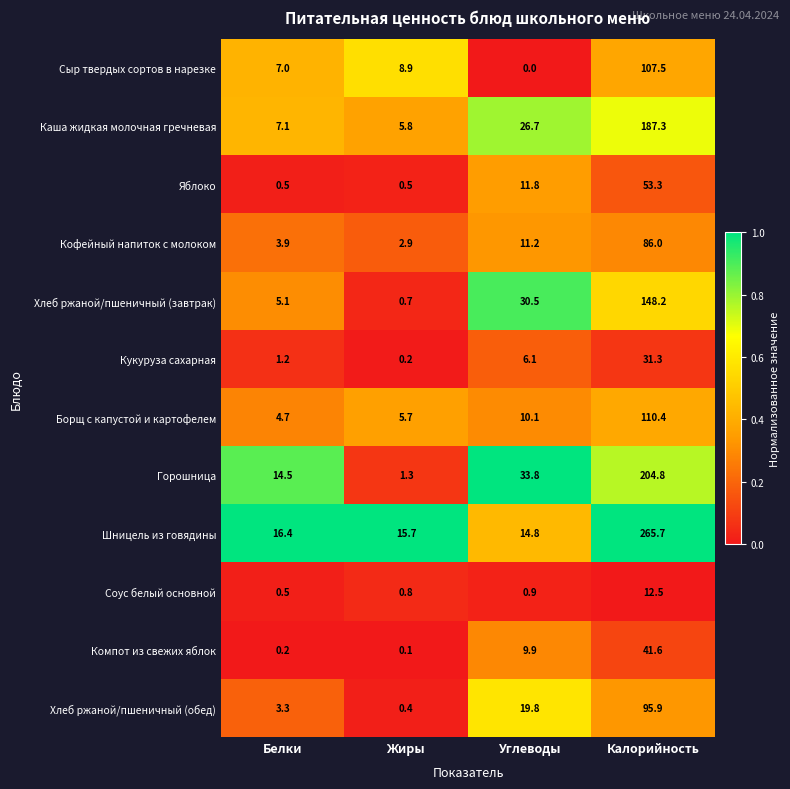

How many data points does each series have?

4